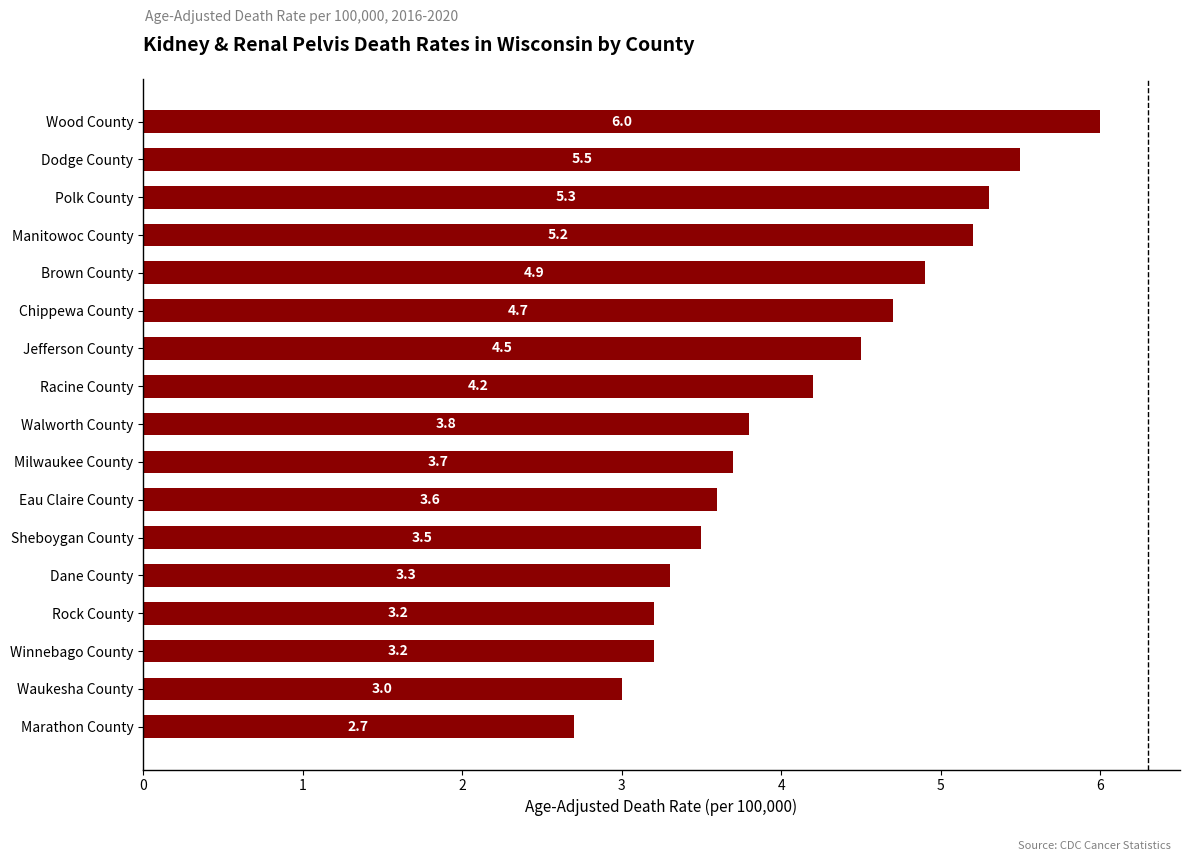

What is the difference between the values at Rock County and Wood County?

2.8